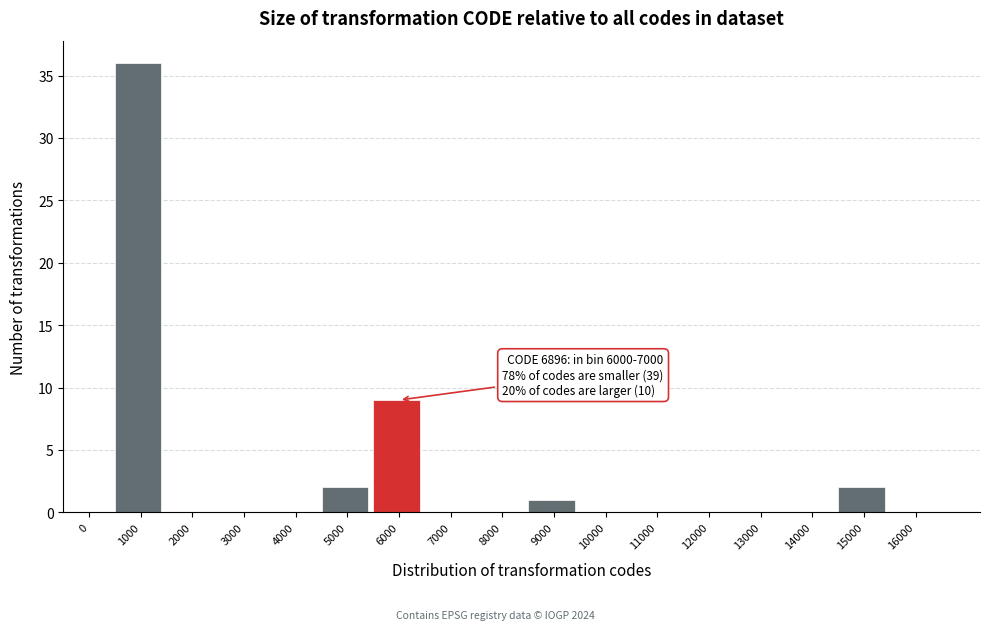

Reading left to right, what are all the values shown in this chart?

0=0	1000=36	2000=0	3000=0	4000=0	5000=2	6000=9	7000=0	8000=0	9000=1	10000=0	11000=0	12000=0	13000=0	14000=0	15000=2	16000=0